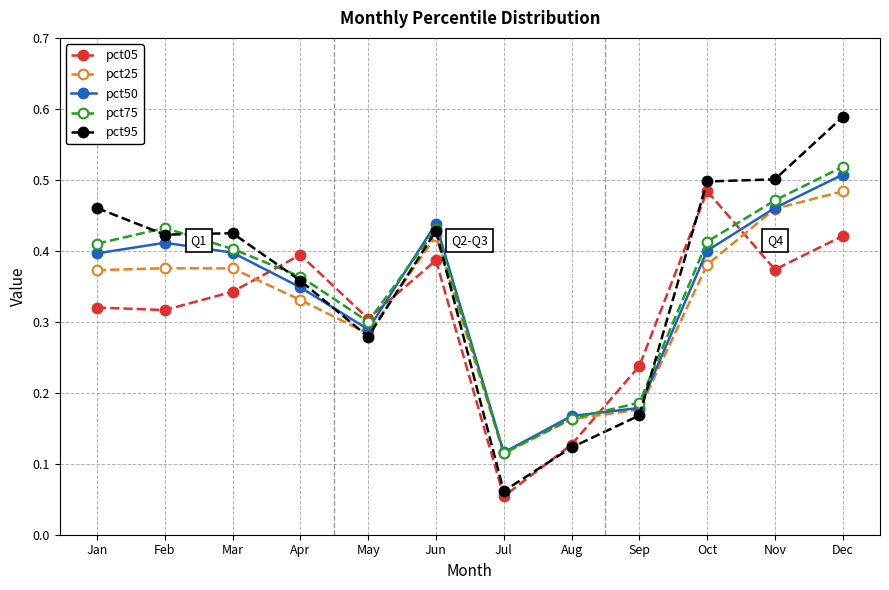

Rank the series at Jan from highest to lowest value.

pct95, pct75, pct50, pct25, pct05